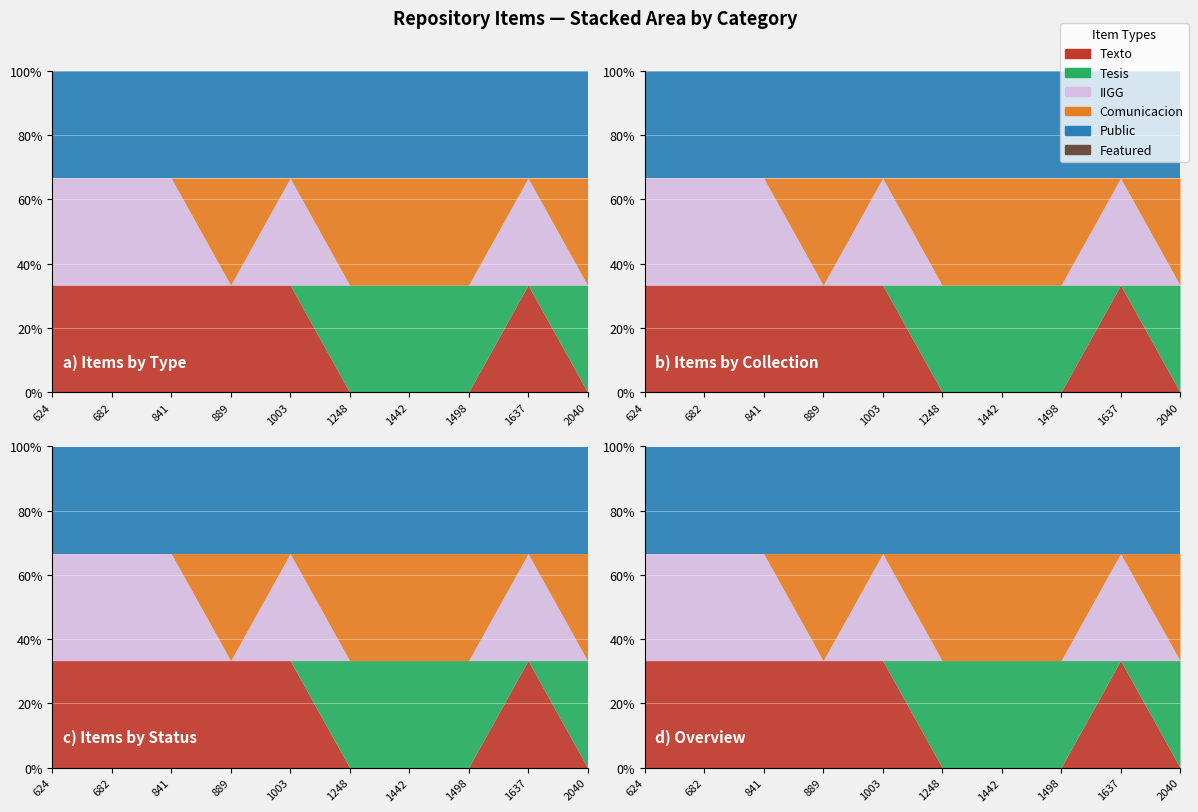

Is the value of Texto at 1442 greater than the value of Comunicacion at 1637?

No